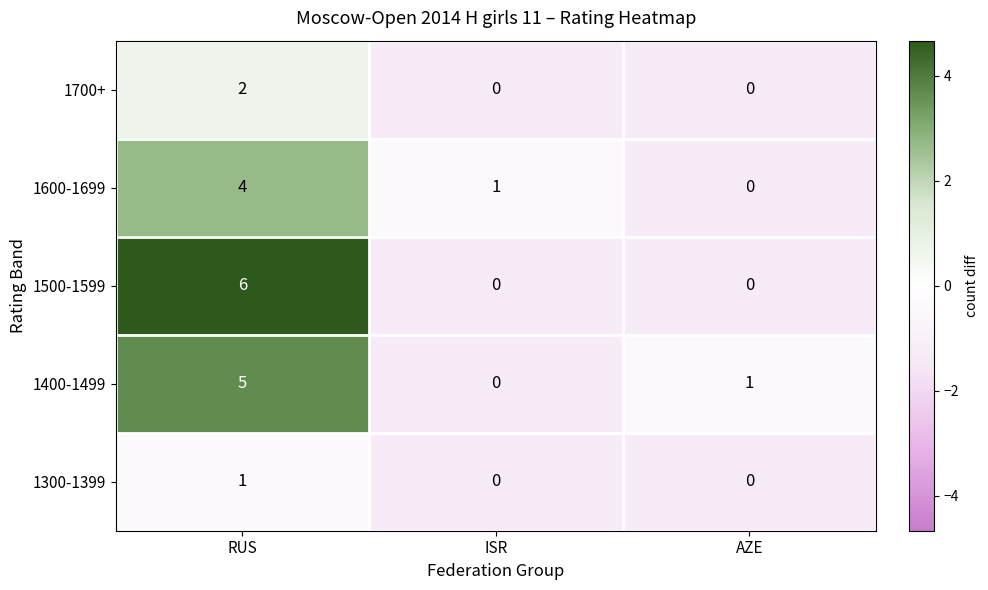

The 1400-1499 series shows 1 at AZE. True or false?

True